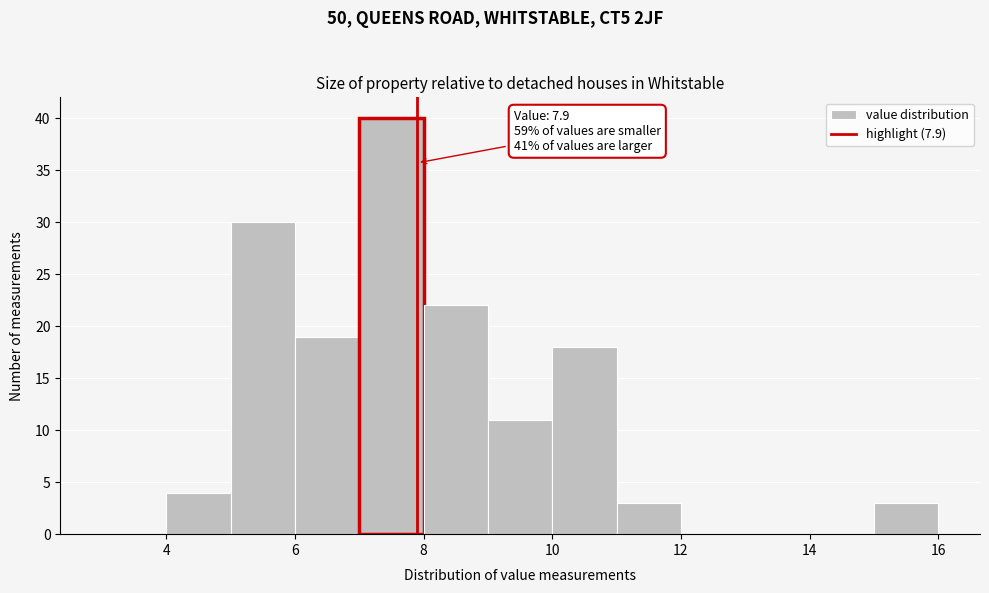

Which range on the x-axis has the tallest bar?

7 to 8